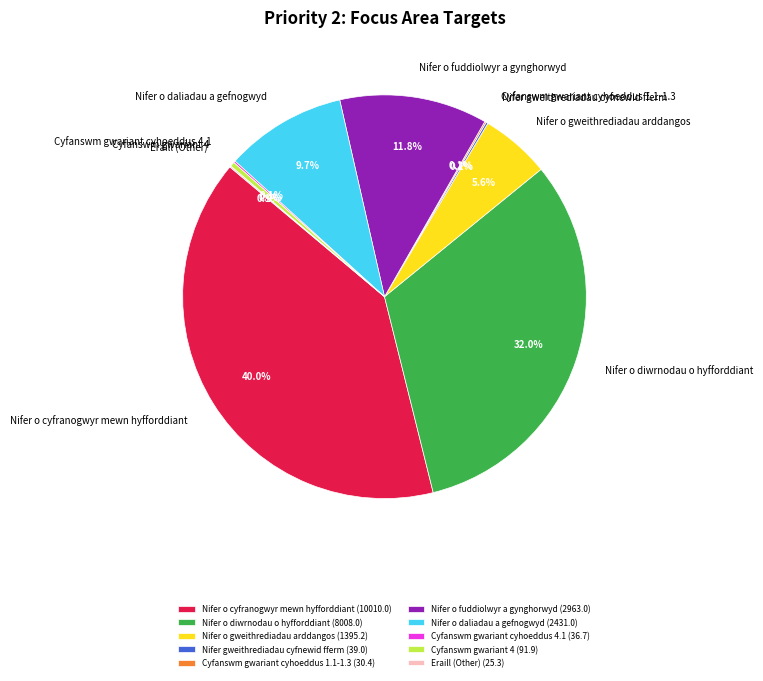

Is there a majority slice in this chart?

No